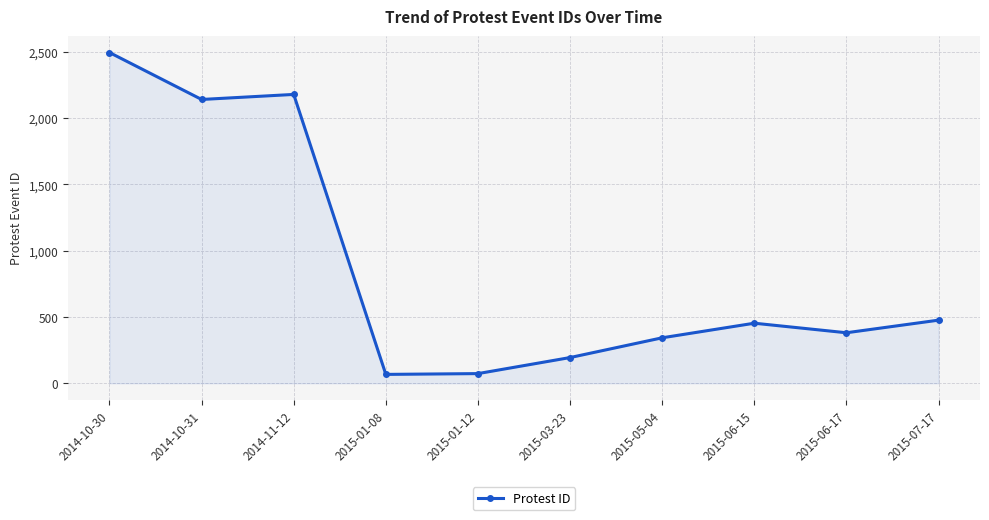

True or false: the data shows 216 at 2015-06-15.

False